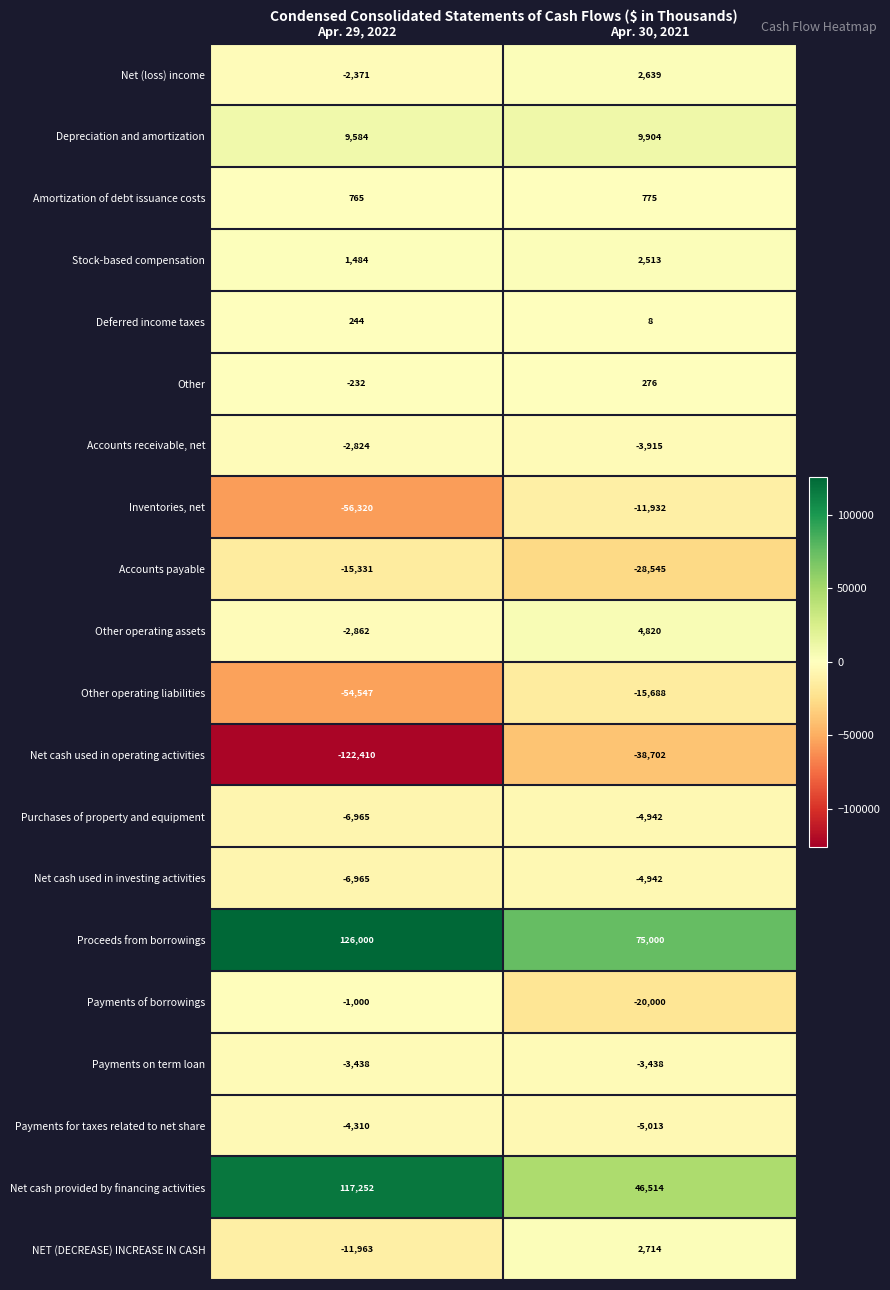

What is the minimum value for Net cash provided by financing activities?

46514